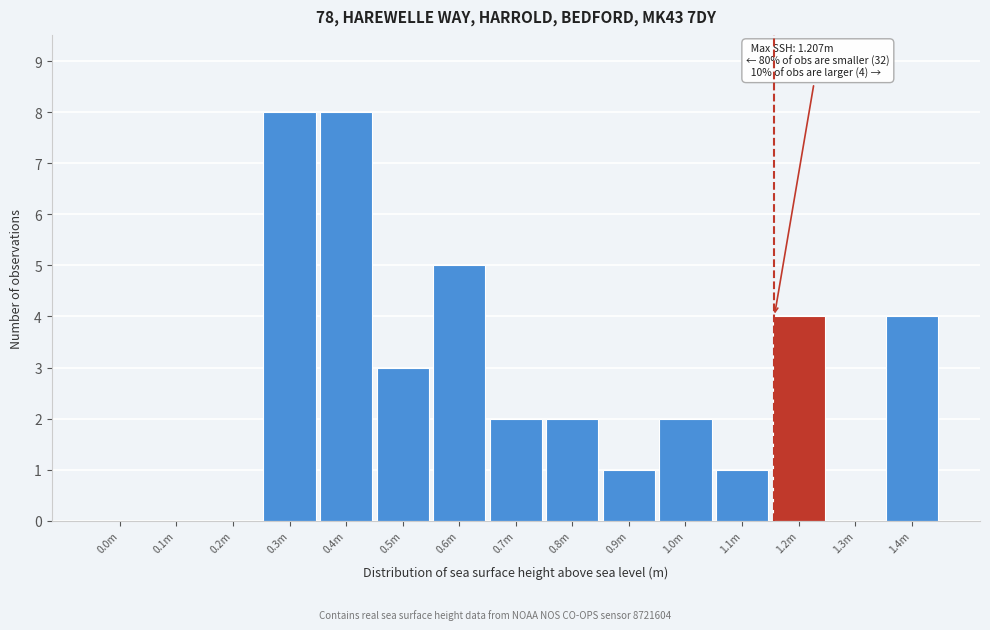

Reading left to right, transcribe all the data shown in this chart.

0.0m=0	0.1m=0	0.2m=0	0.3m=8	0.4m=8	0.5m=3	0.6m=5	0.7m=2	0.8m=2	0.9m=1	1.0m=2	1.1m=1	1.2m=4	1.3m=0	1.4m=4